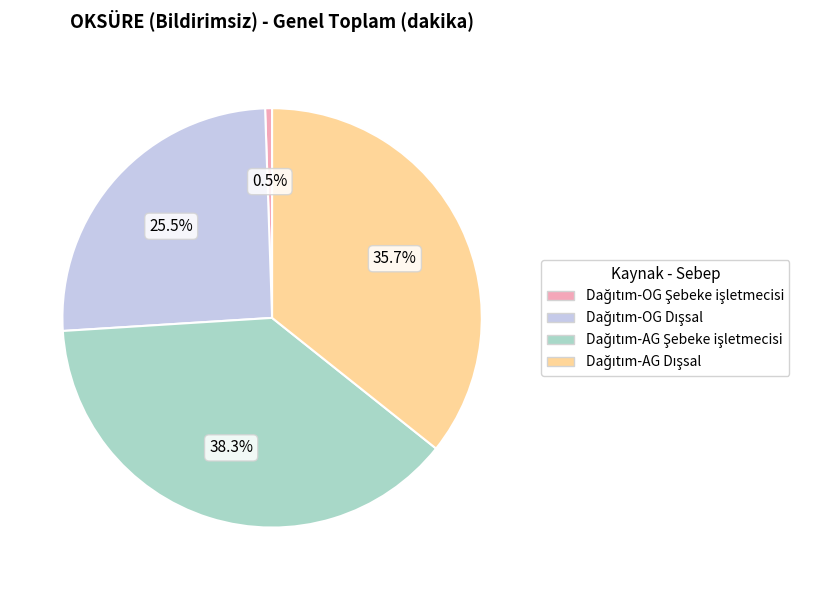

How many slices are in this pie chart?

4